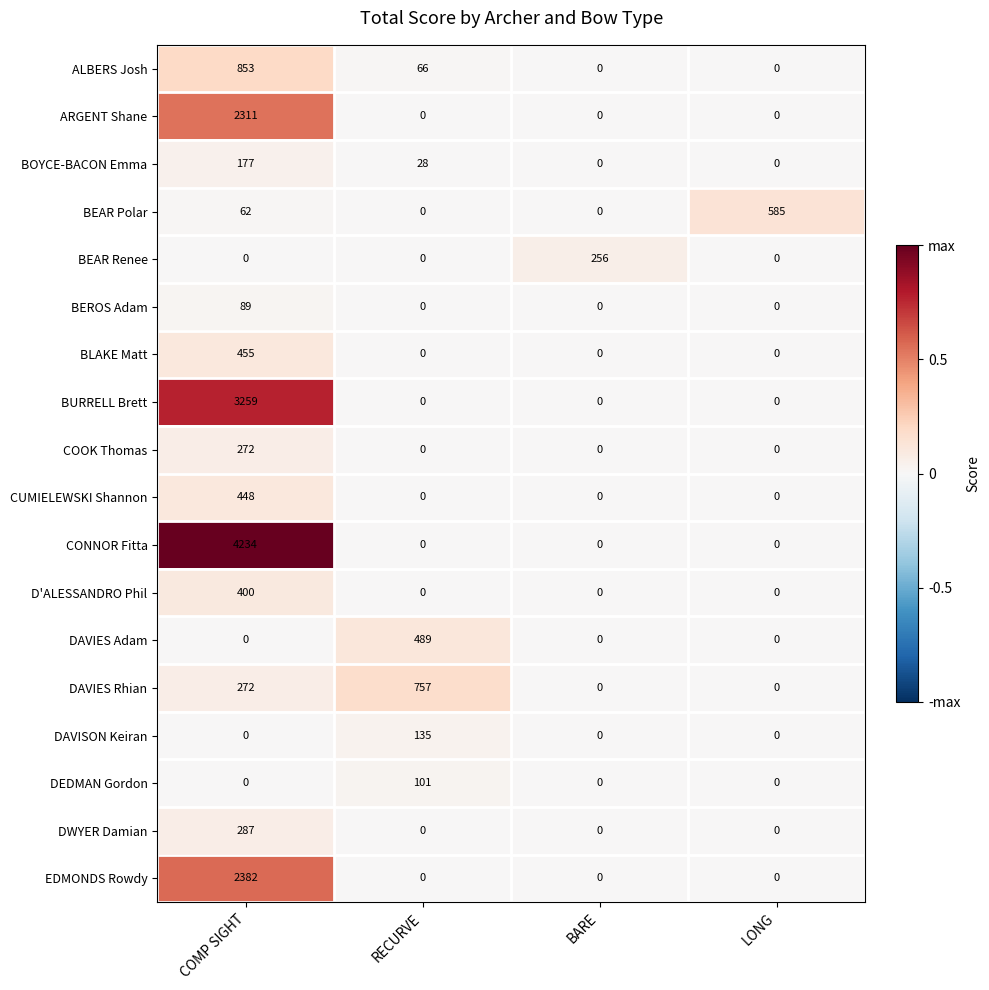

What is the total value across all series at LONG?

585